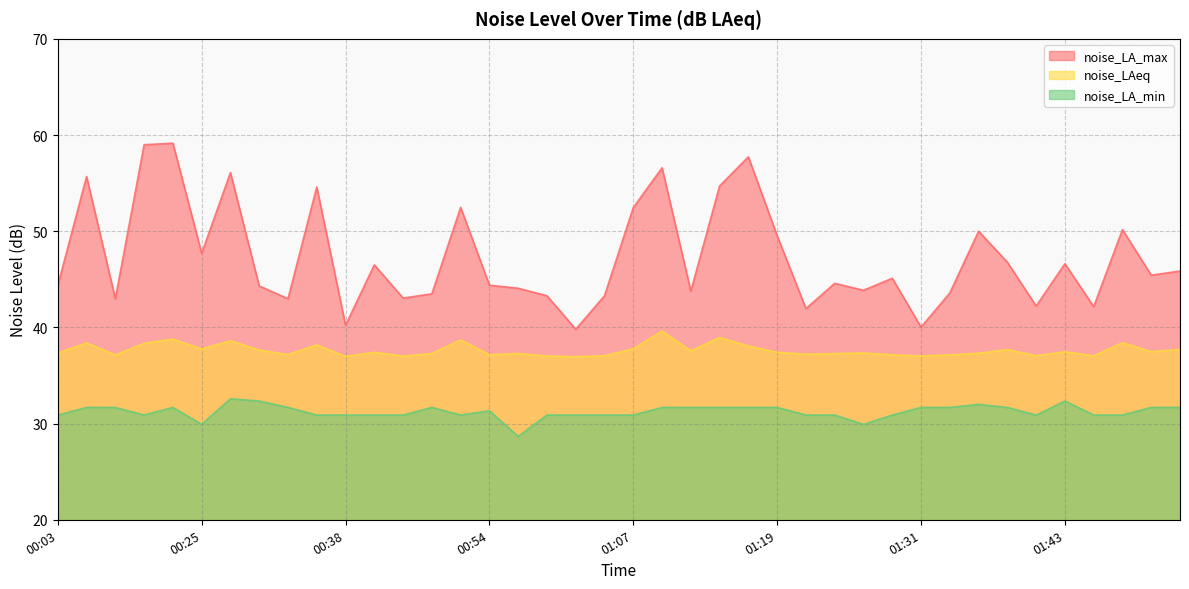

What is the total value across all series at 00:30?

114.3